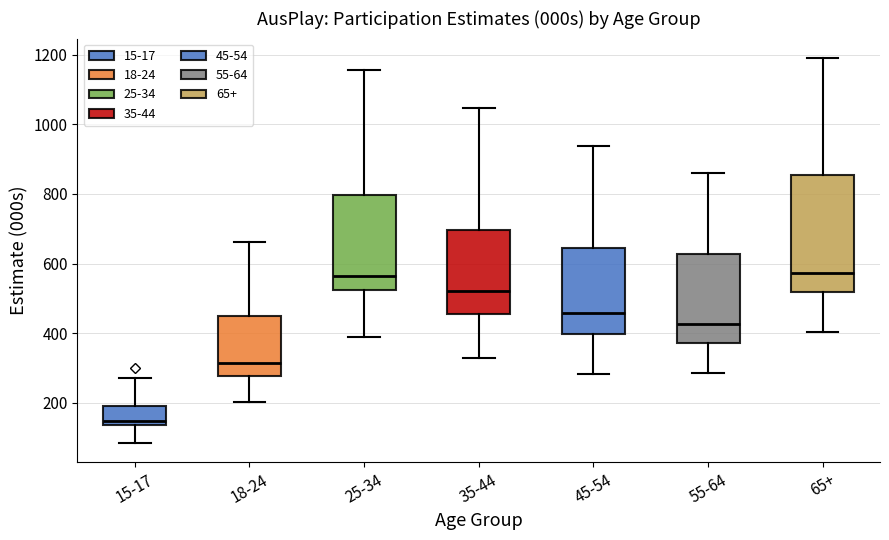

Reading left to right, read every box against the y-axis: the position of its median line, the range the box covers, and the ends of its whiskers. The values are not printed on the chart, so give them approximately, as read against the axis.

15-17: median 140 (just above the box's lower edge), box 140 to 200, whiskers 80 to 280
18-24: median 320, box 280 to 440, whiskers 200 to 660
25-34: median 560, box 520 to 800, whiskers 380 to 1160
35-44: median 520, box 460 to 700, whiskers 320 to 1040
45-54: median 460, box 400 to 640, whiskers 280 to 940
55-64: median 420, box 380 to 620, whiskers 280 to 860
65+: median 580, box 520 to 860, whiskers 400 to 1200